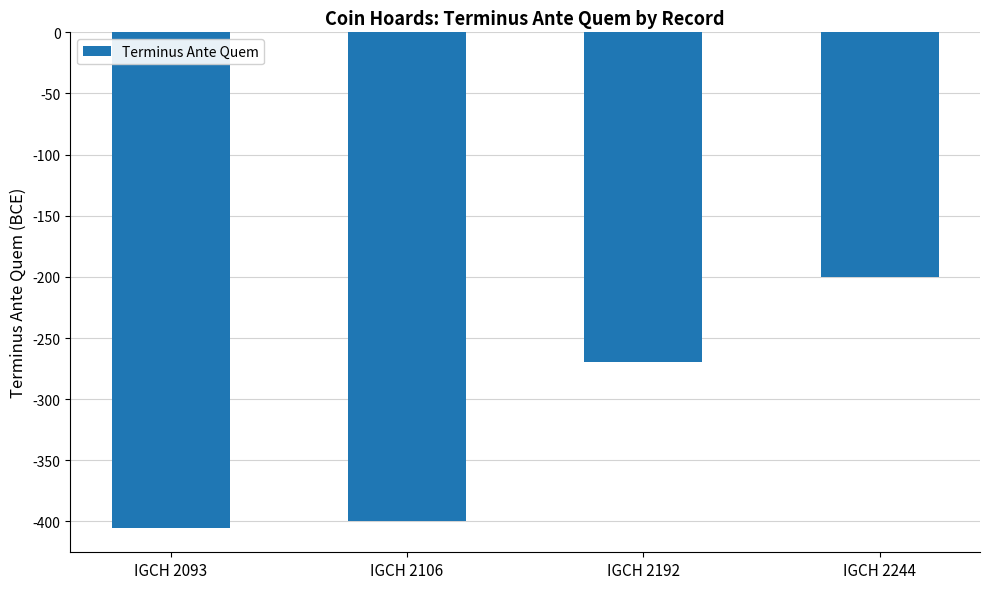

Rank the categories by value from lowest to highest.

IGCH 2093, IGCH 2106, IGCH 2192, IGCH 2244